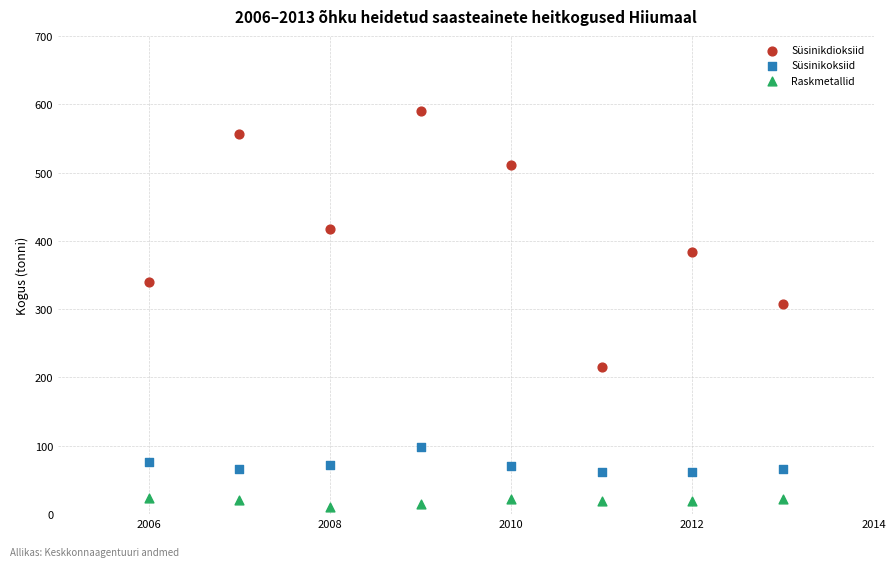

Which series reaches the maximum Y coordinate?

Süsinikdioksiid